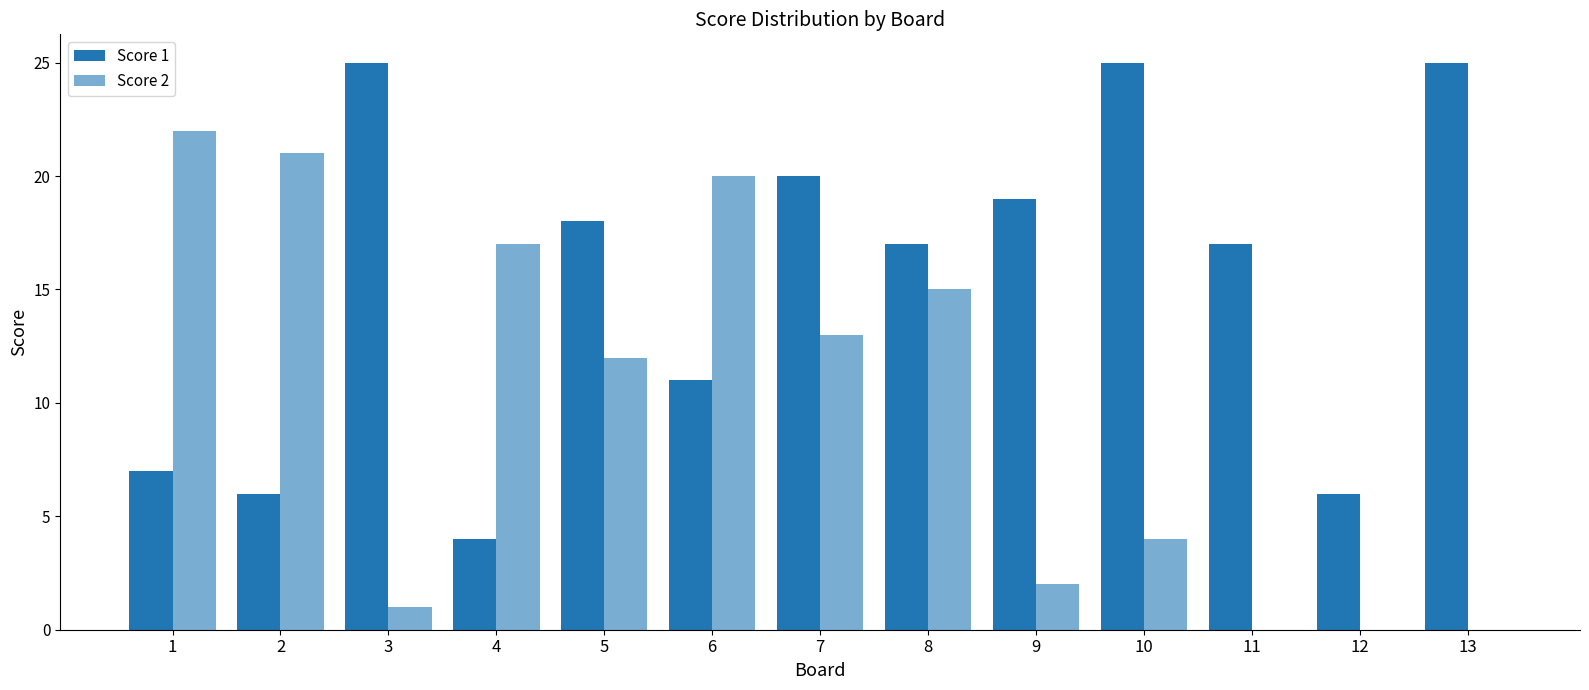

Are the bars grouped side by side (vs. stacked)?

Yes